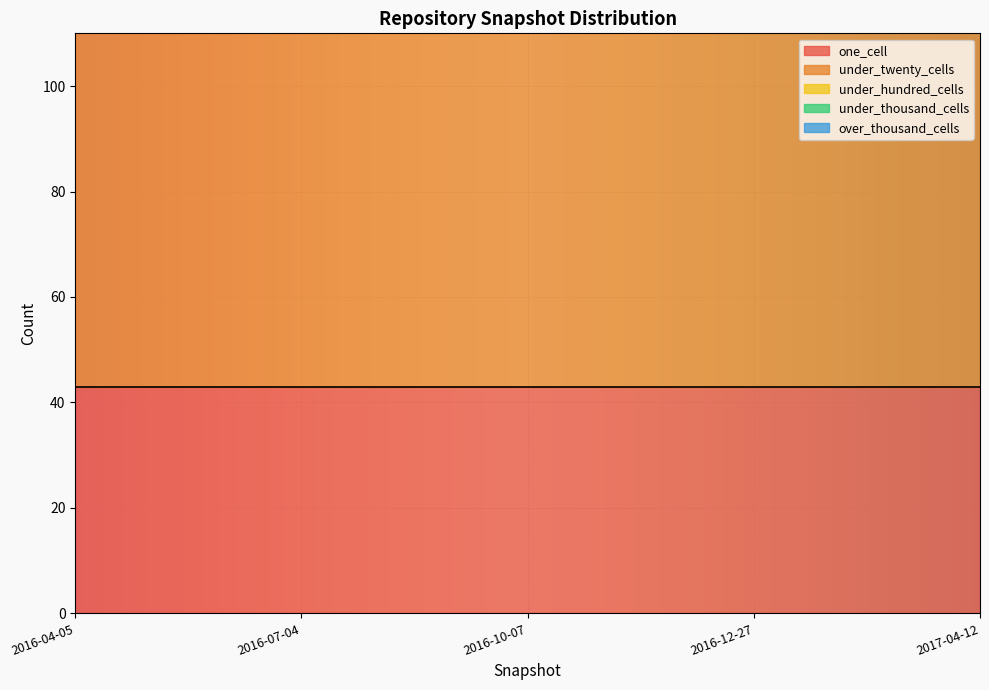

Which category has the highest value in the one_cell series?

2016-04-05